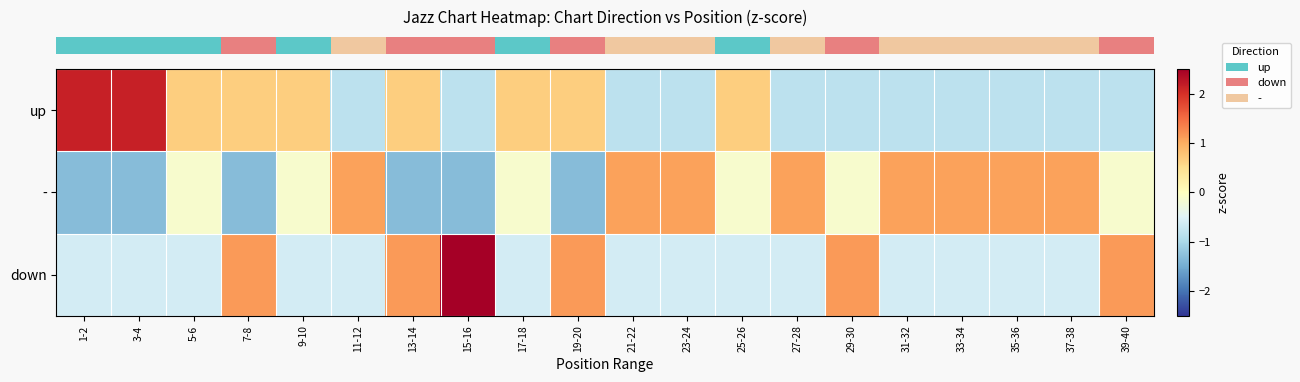

Between 9-10 and 37-38, which series saw the biggest shift?

row_0